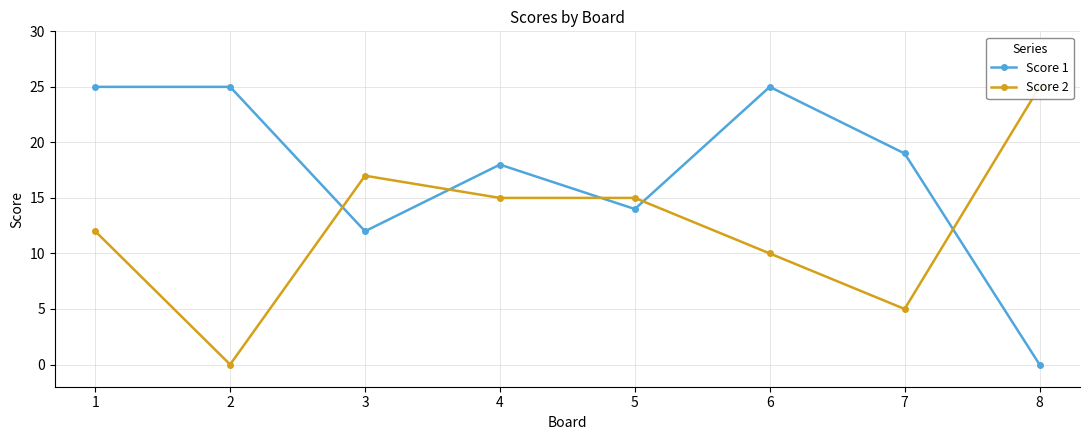

Rank the series at 7 from lowest to highest value.

Score 2, Score 1